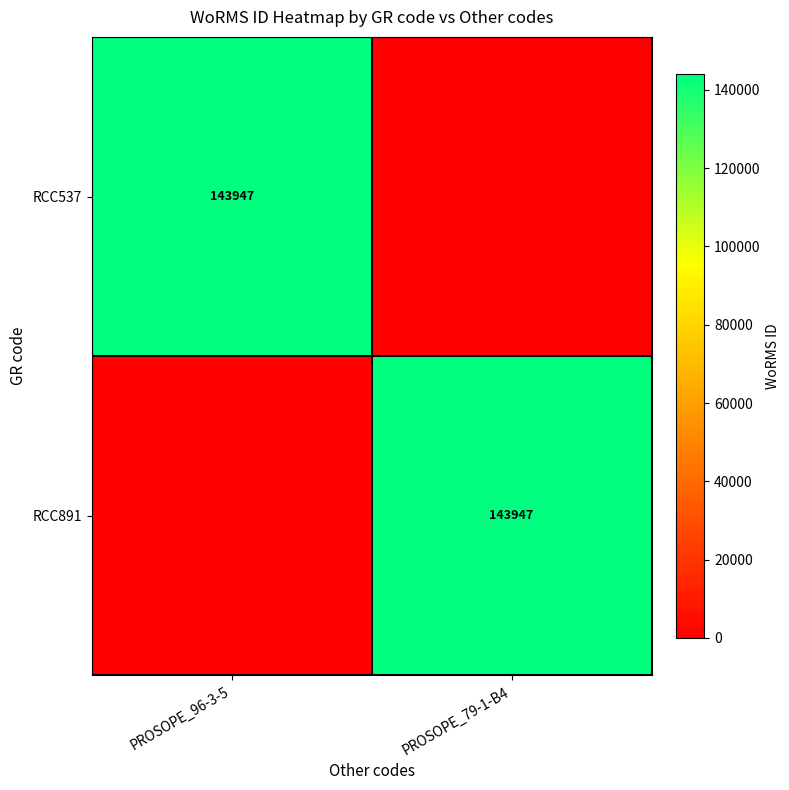

What is the greatest value displayed?

143947